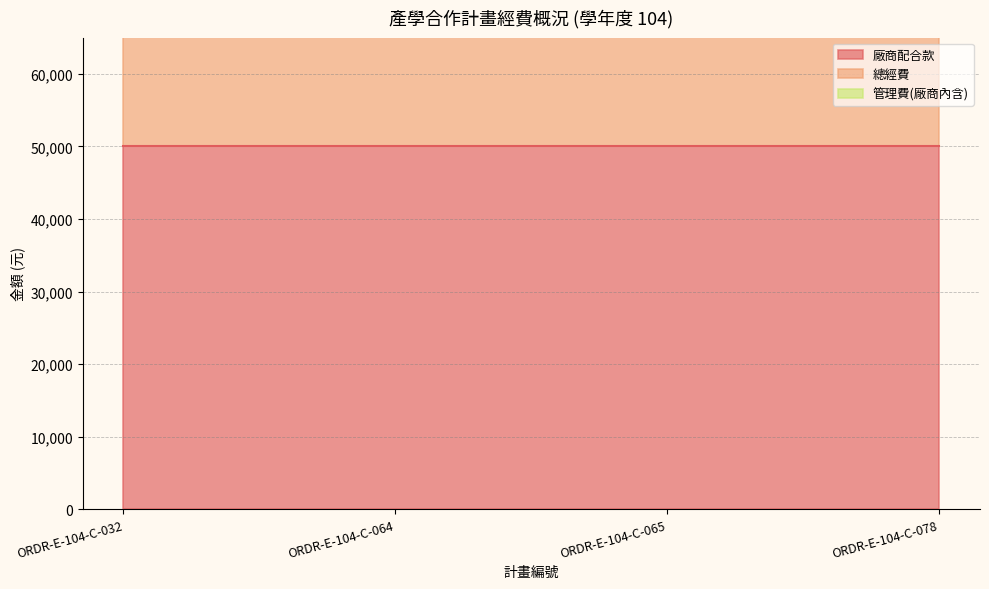

The 管理費(廠商內含) series shows 5000 at ORDR-E-104-C-064. True or false?

True